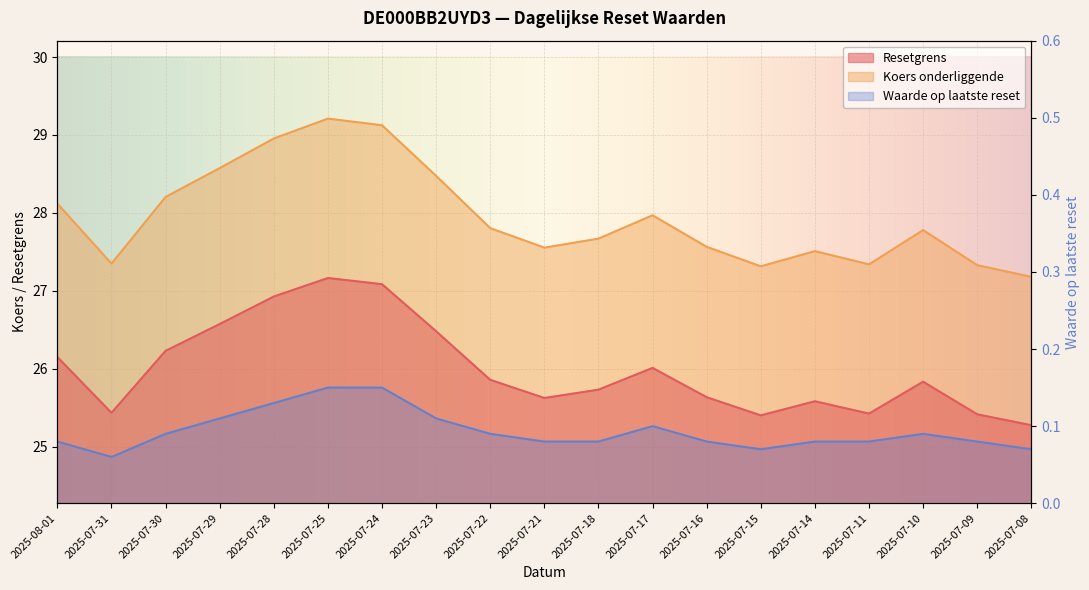

True or false: Waarde op laatste reset has more than 2 points higher than both neighbors.

False